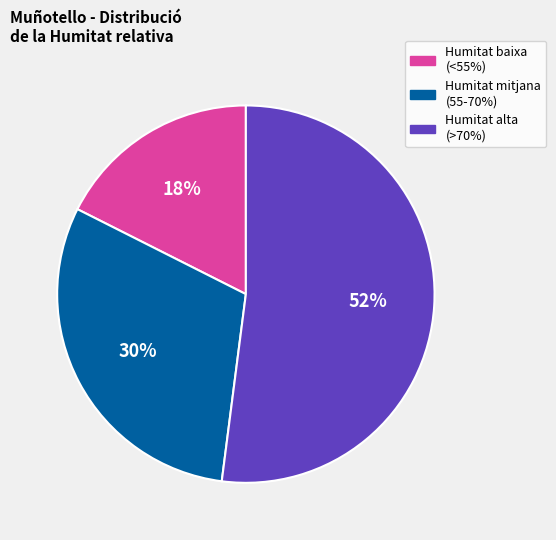

Does any single category account for the majority?

Yes